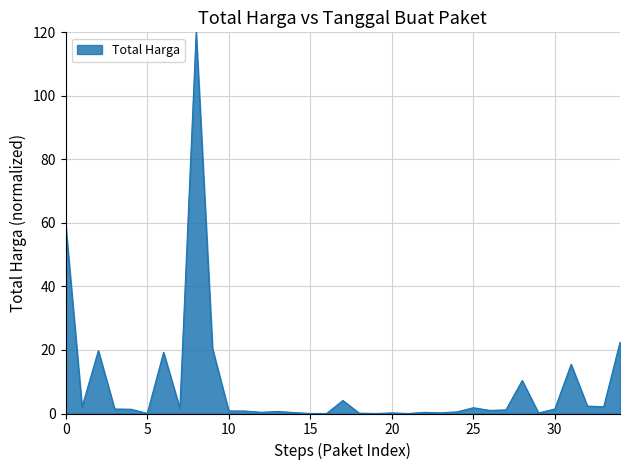

What is the maximum value shown in the chart?

120.0